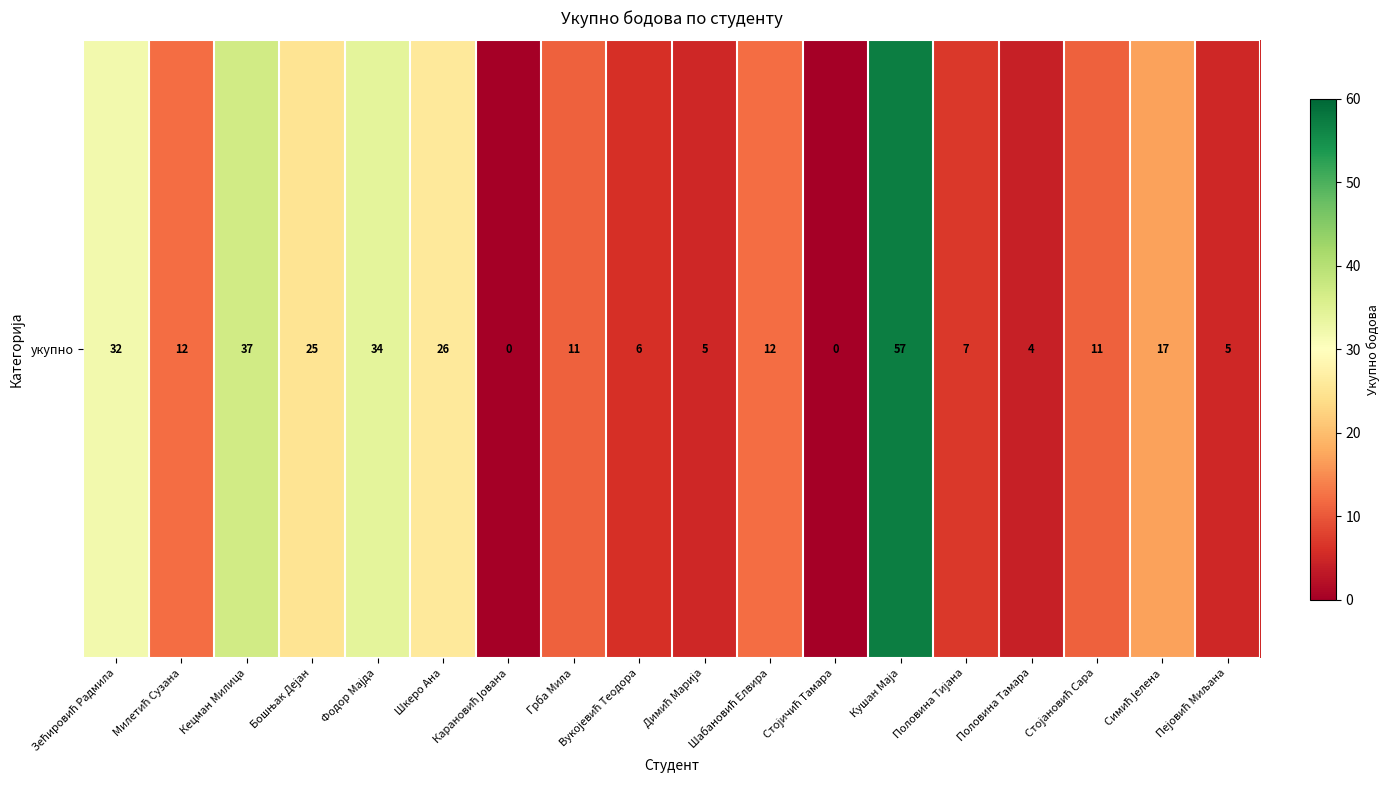

Count the number of data series in this chart.

1